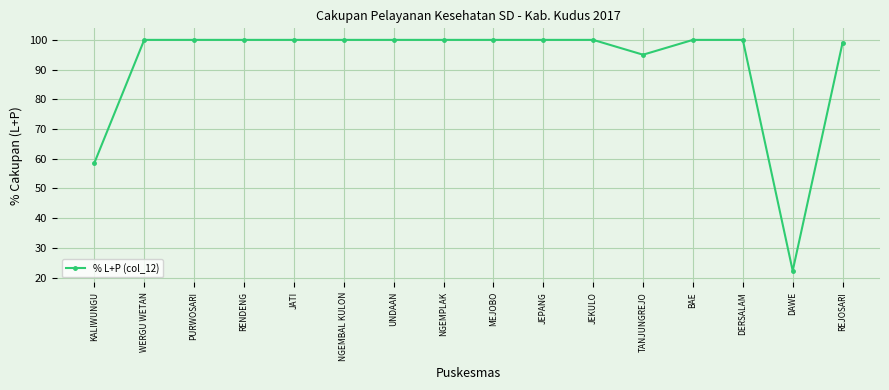

What is the sum of all values?

1475.0